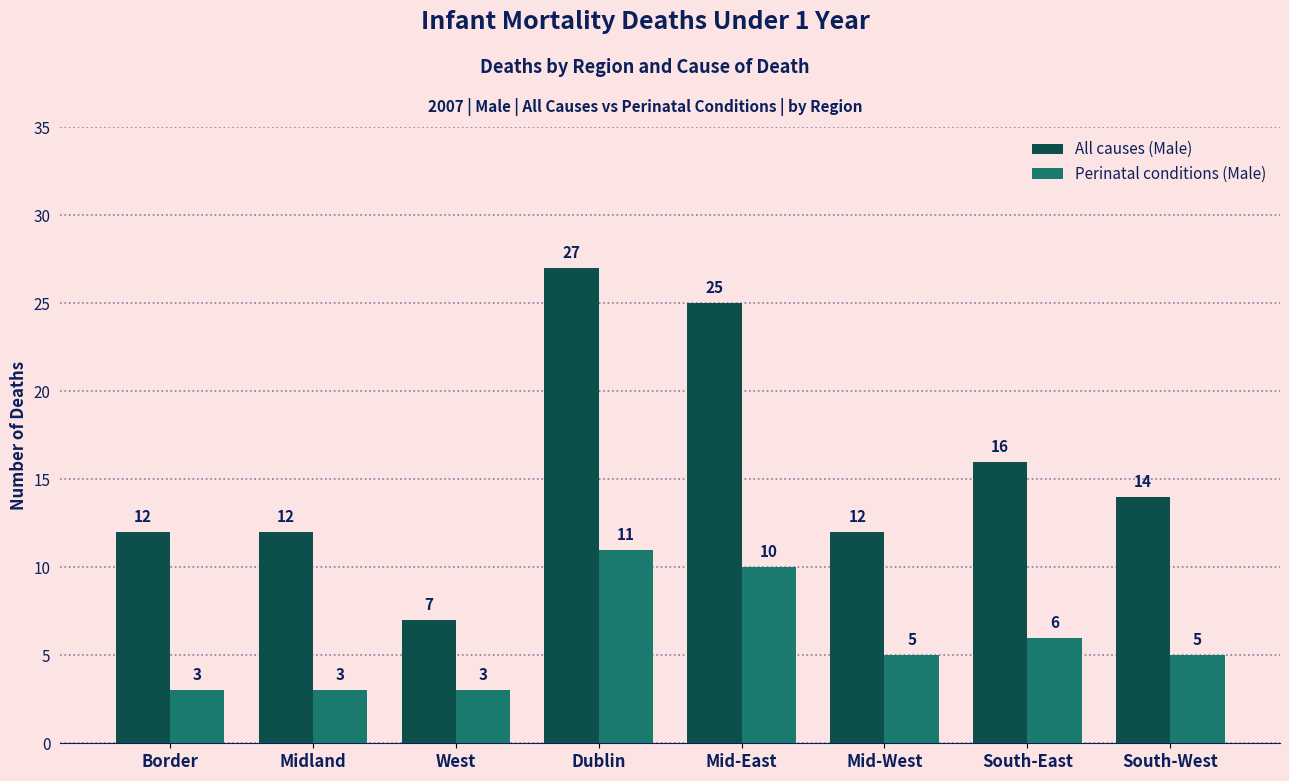

What are all the series names shown in the legend?

All causes (Male), Perinatal conditions (Male)